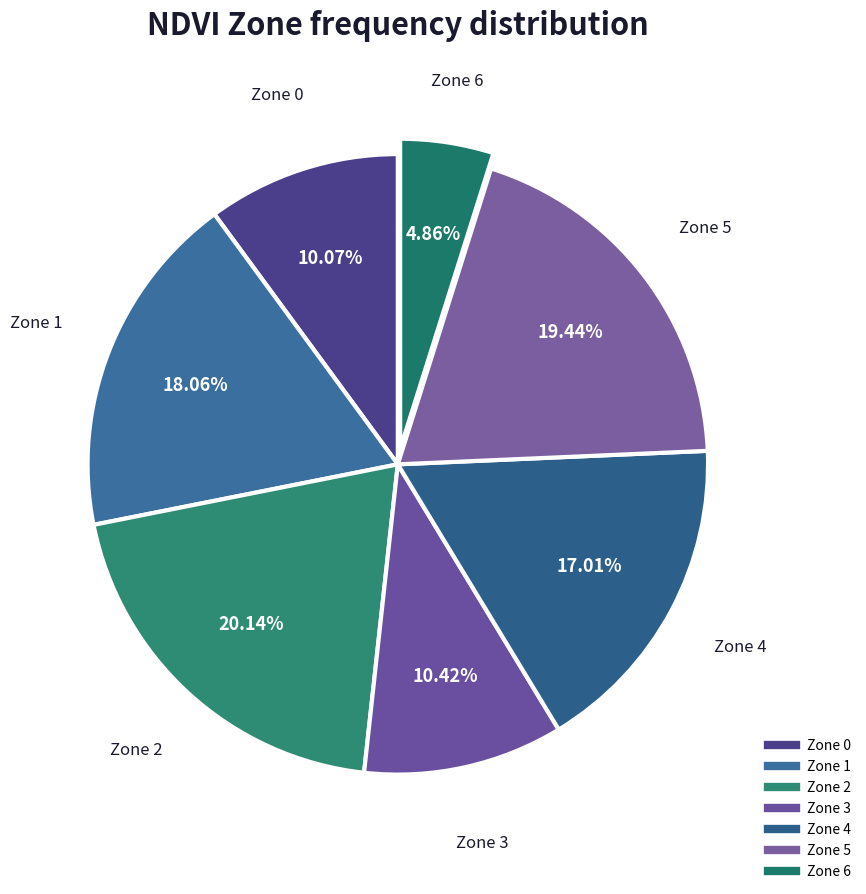

How many segments does this pie chart have?

7